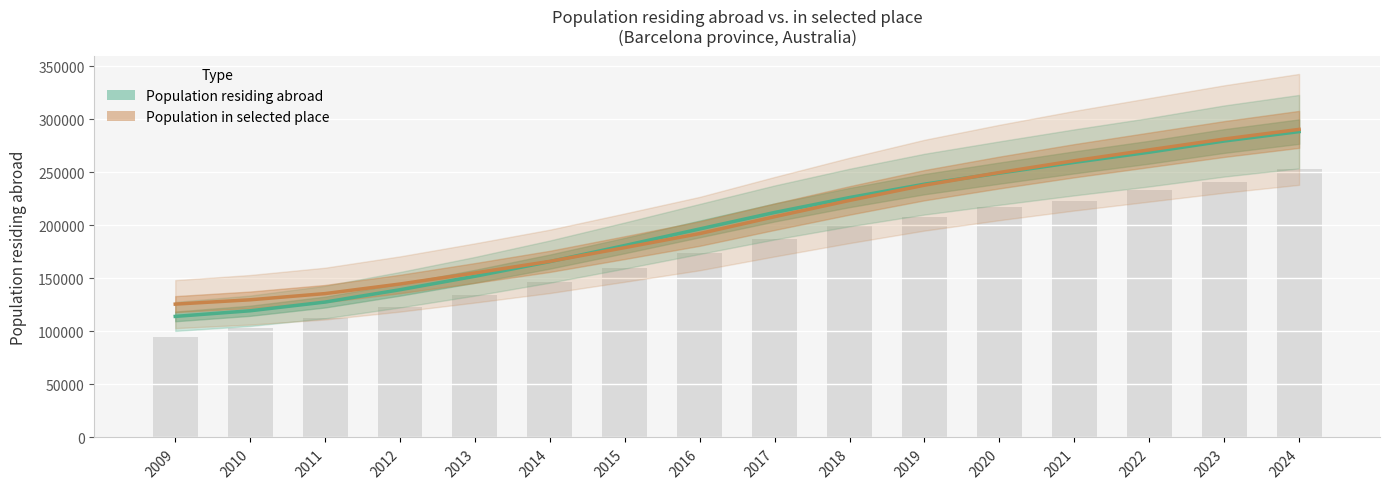

What is the average value of the Population in selected place series?

203212.0